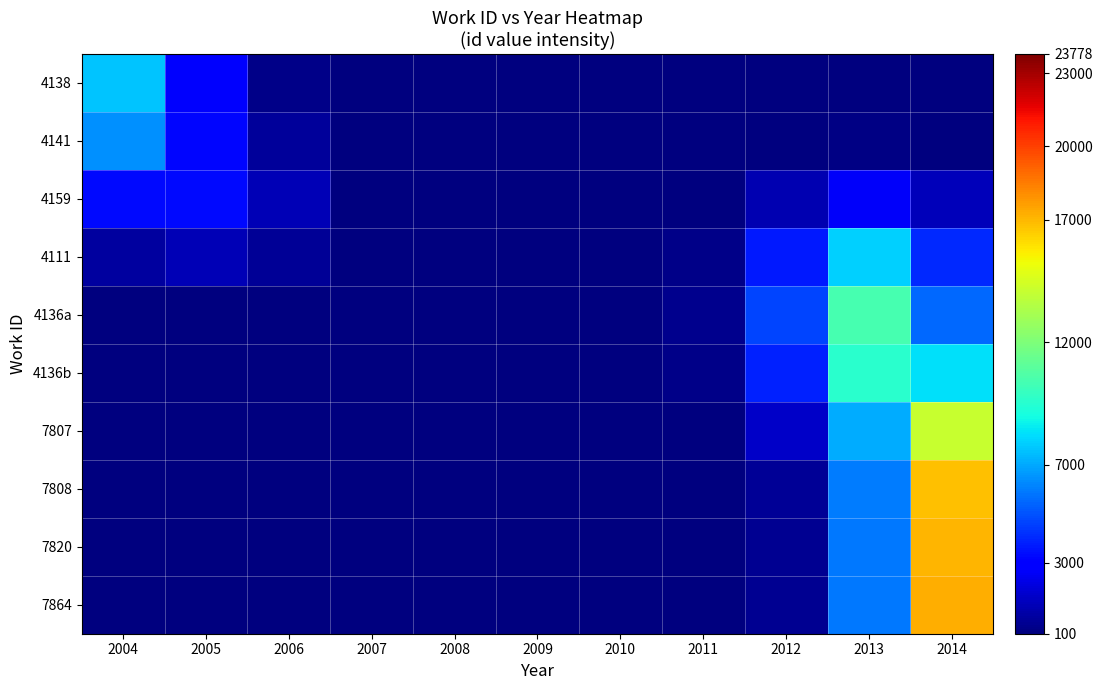

Which series changed the most between 2005 and 2011?

4159